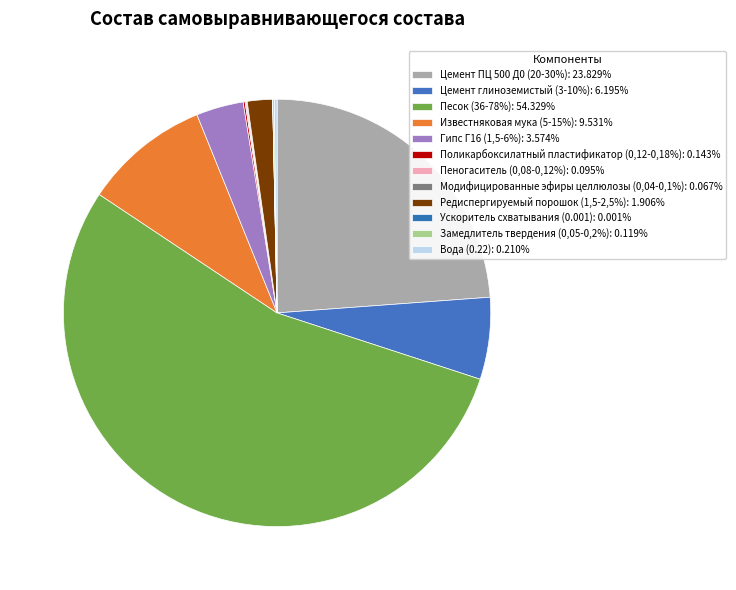

How many slices are in this pie chart?

12